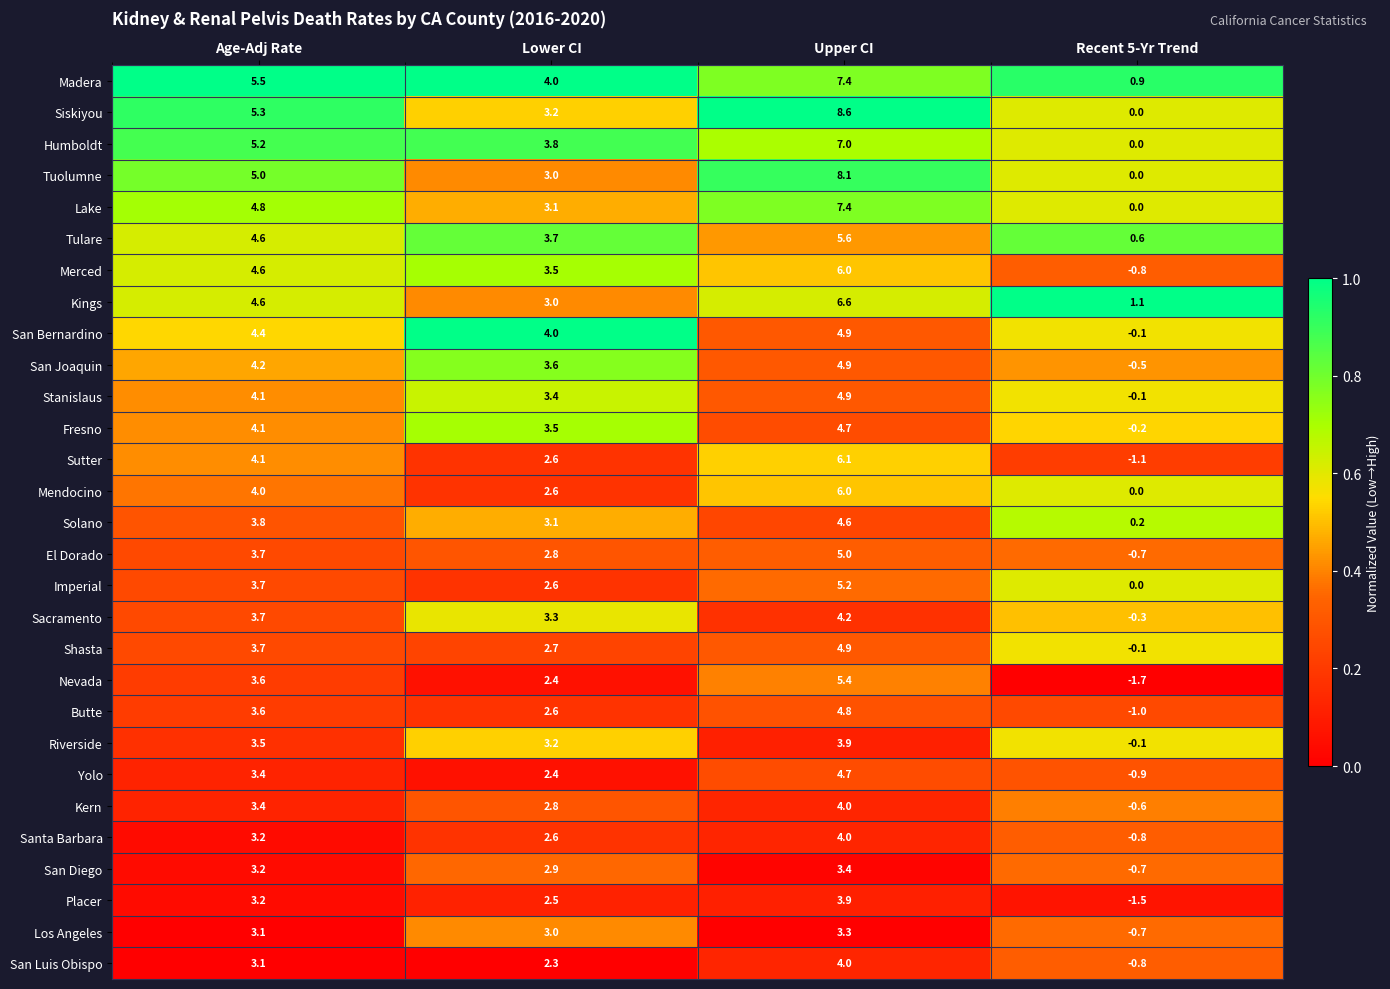

What is the total value across all series at Upper CI?

153.5